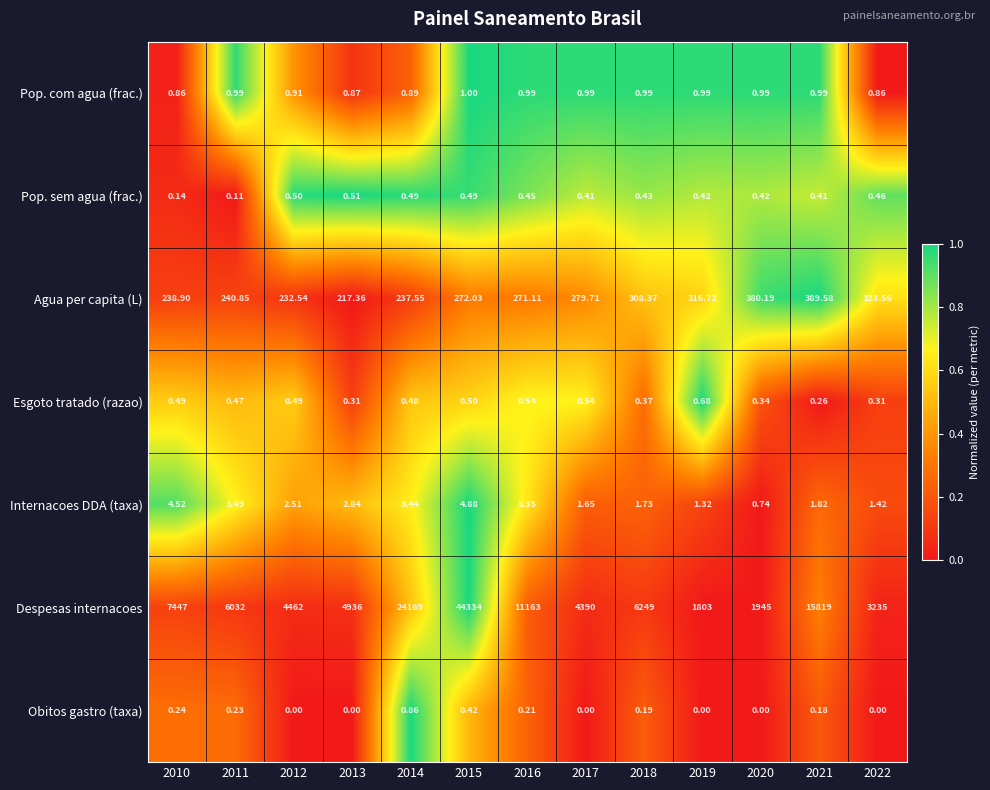

Which series has the largest range (max minus min)?

Despesas internacoes